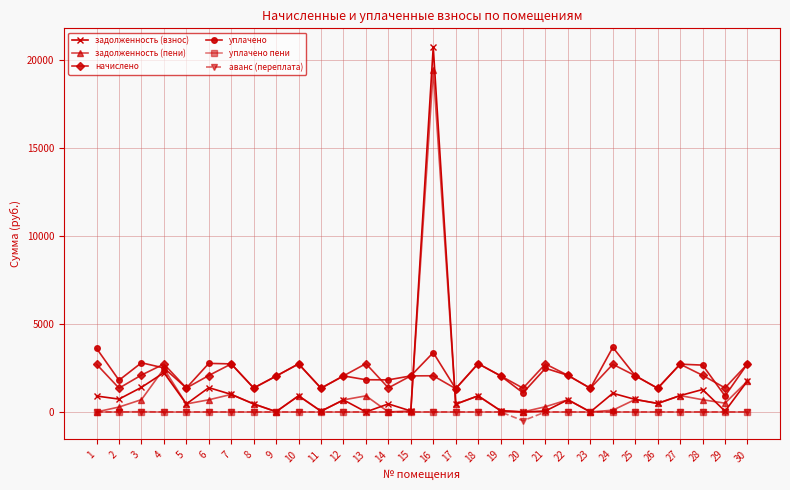

Is the value of задолженность (пени) at 1 greater than the value of уплачено at 21?

No